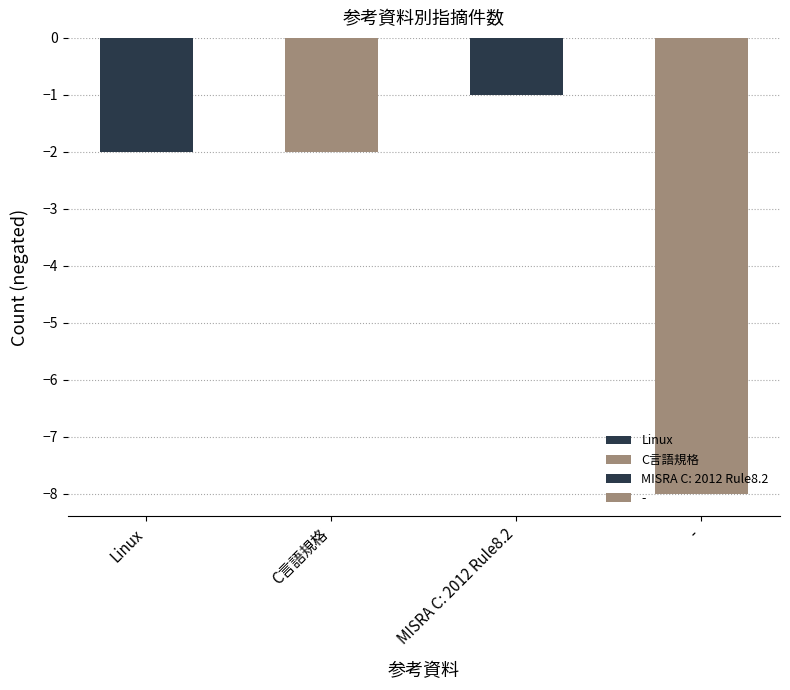

How many distinct data groups are displayed?

1